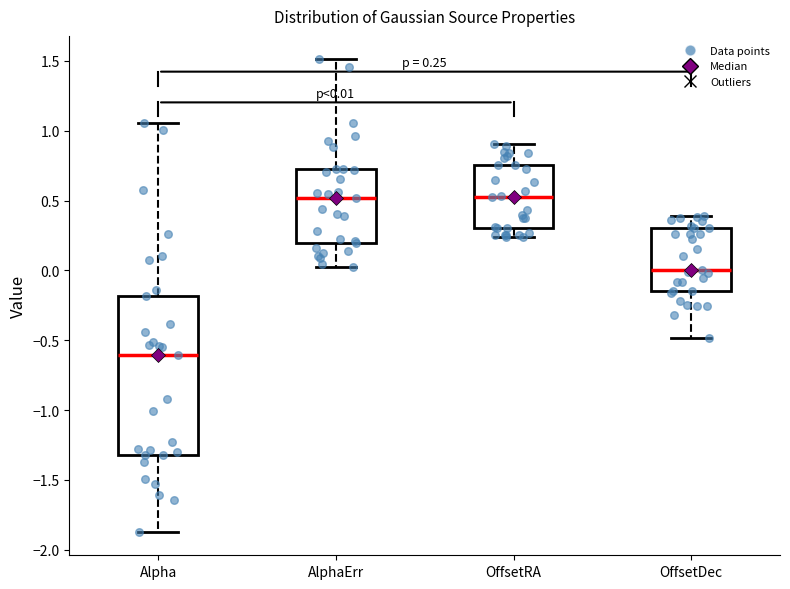

Which box has the lowest median line?

Alpha